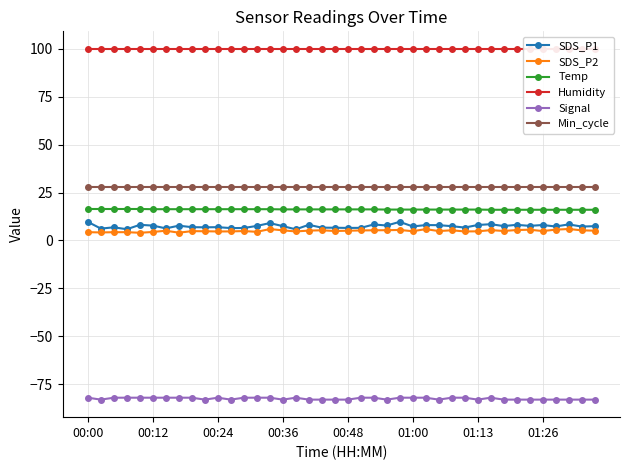

Between 36 and 37, which series saw the biggest shift?

SDS_P1